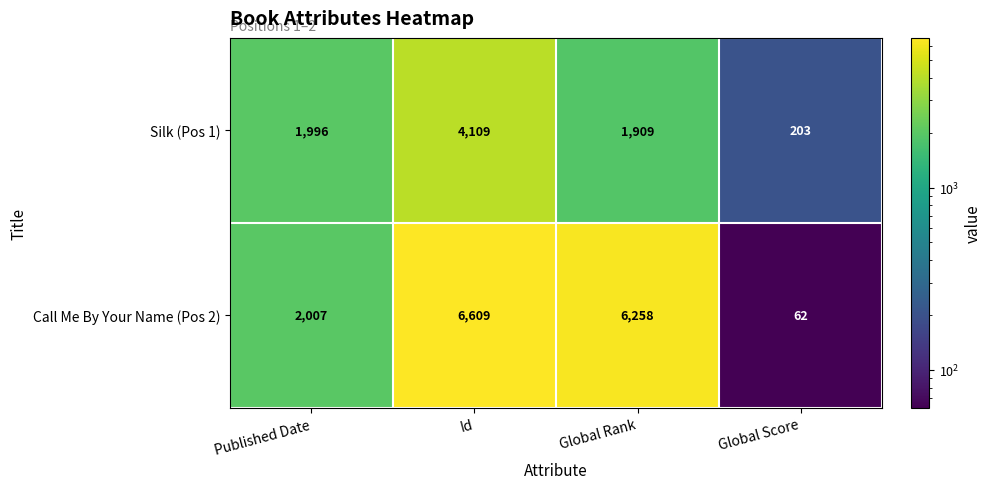

Which label corresponds to the smallest value in the chart?

Global Score